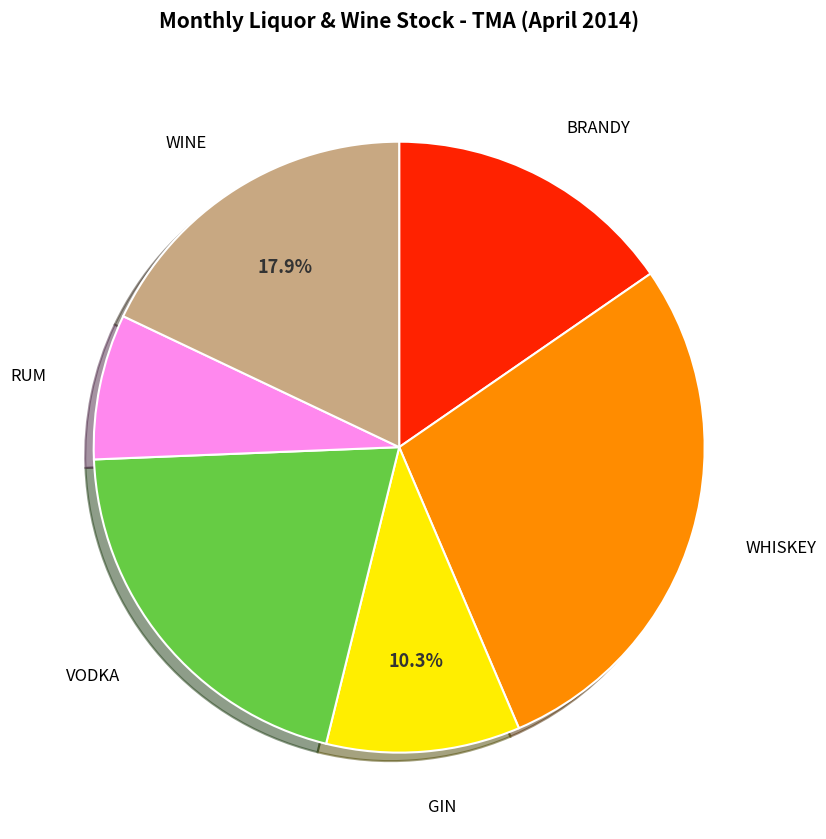

Rank the categories by value from lowest to highest.

RUM, GIN, BRANDY, WINE, VODKA, WHISKEY